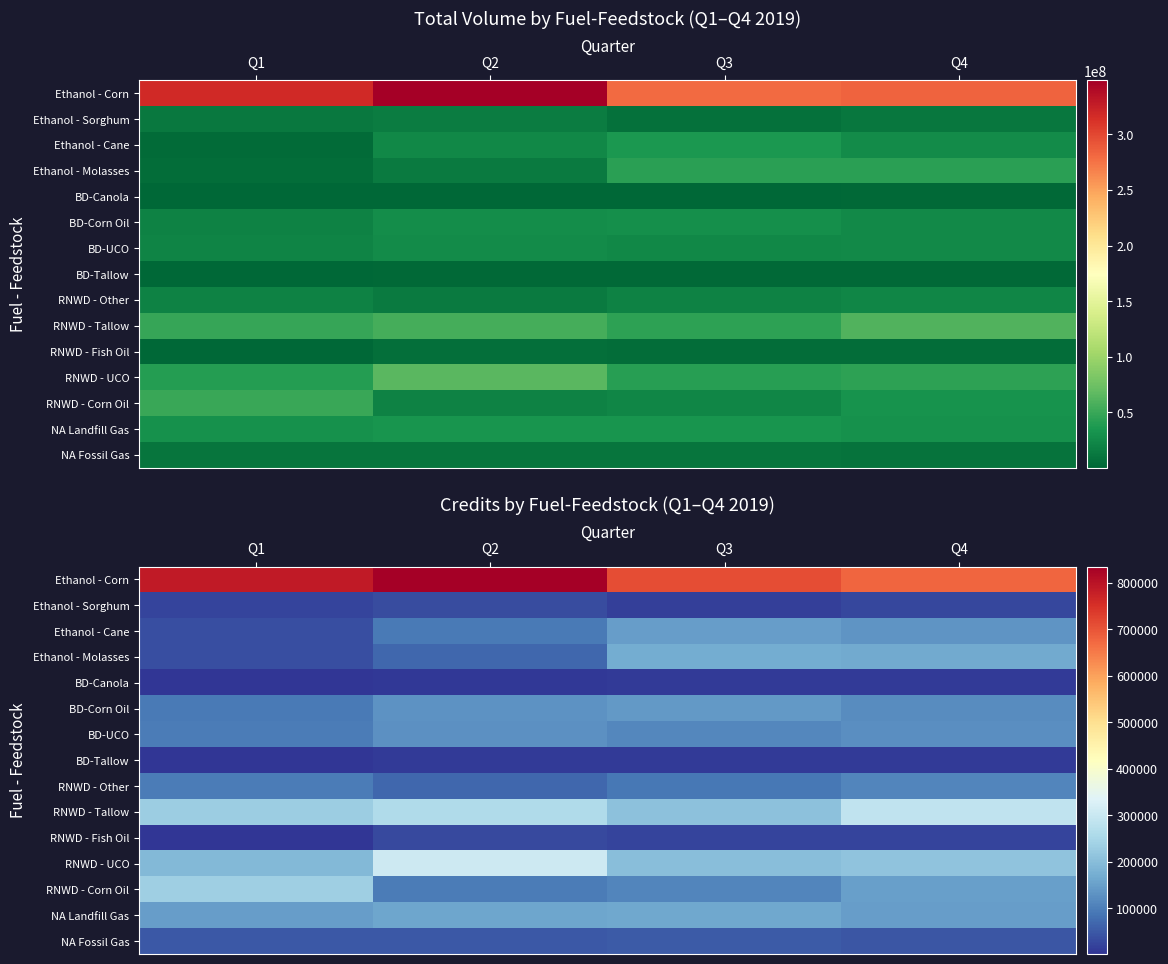

What is the difference between the maximum and second lowest values in the RNWD - Tallow series?

56000